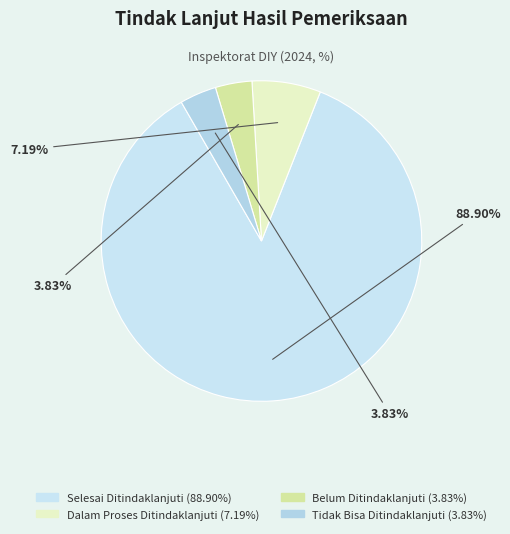

Which category has the biggest portion of the pie?

Selesai Ditindaklanjuti